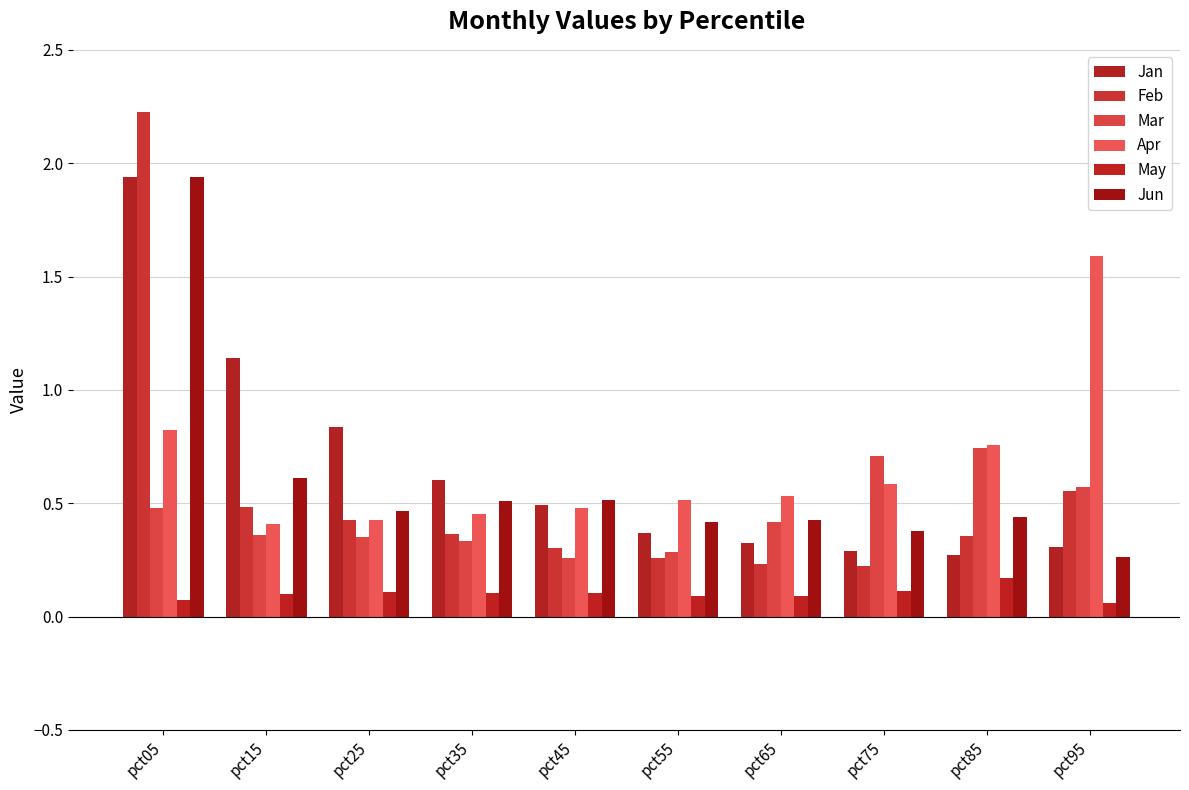

True or false: Mar has a value of 0.7 at pct75.

True